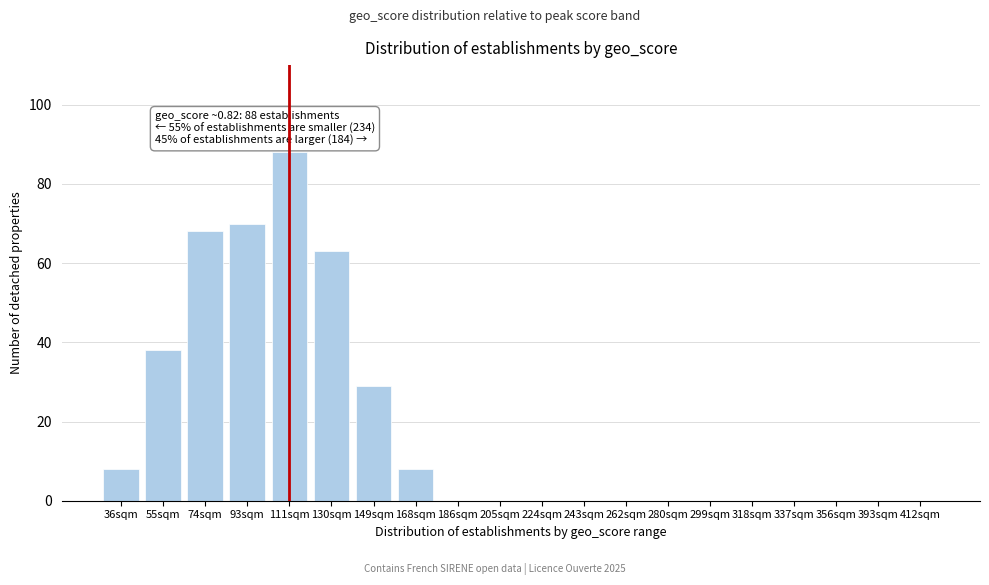

Reading left to right, list all the values displayed in this chart.

36sqm=8	55sqm=38	74sqm=68	93sqm=70	111sqm=88	130sqm=63	149sqm=29	168sqm=8	186sqm=0	205sqm=0	224sqm=0	243sqm=0	262sqm=0	280sqm=0	299sqm=0	318sqm=0	337sqm=0	356sqm=0	393sqm=0	412sqm=0